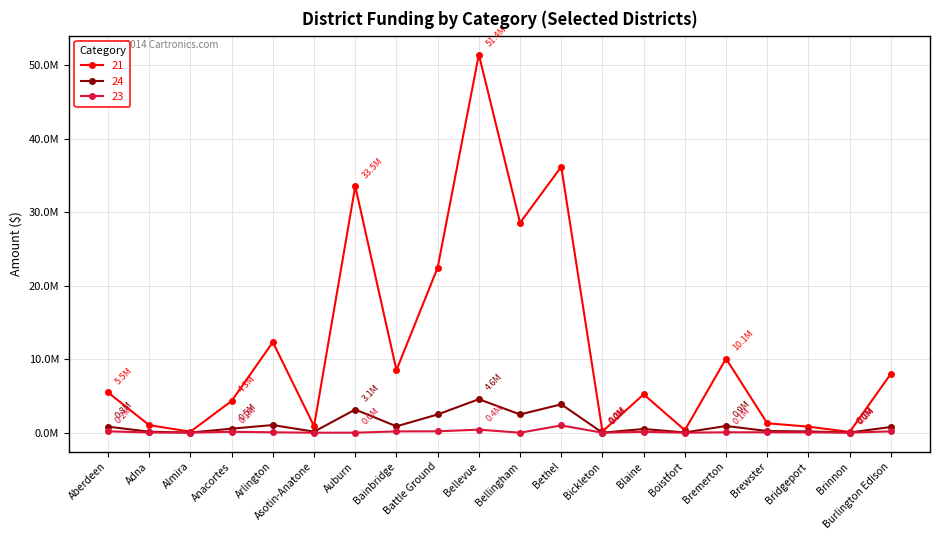

The value of 24 at Aberdeen is 1142774.4. True or false?

False